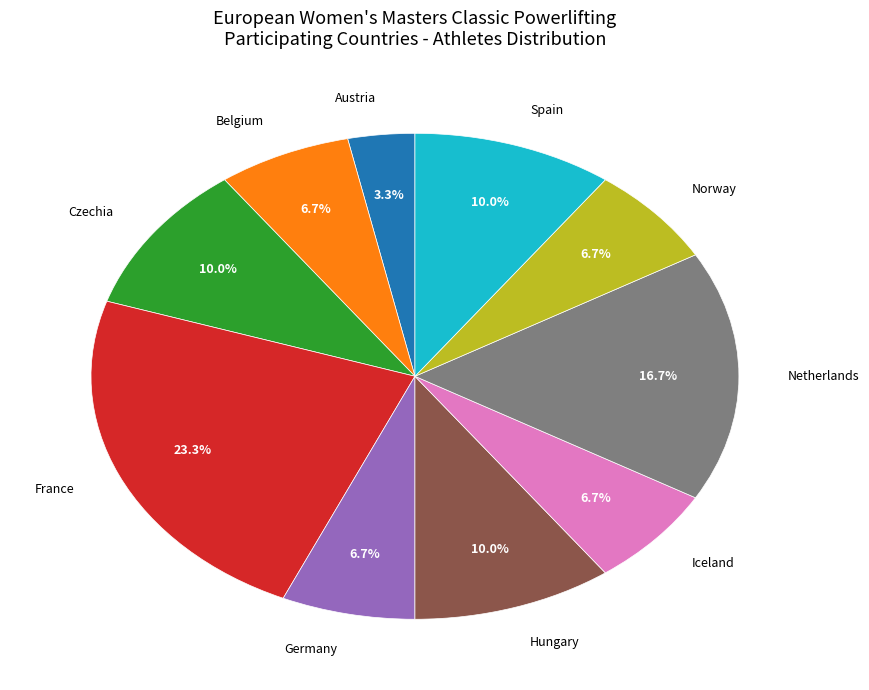

What portion of the pie excludes Norway?

93.3%